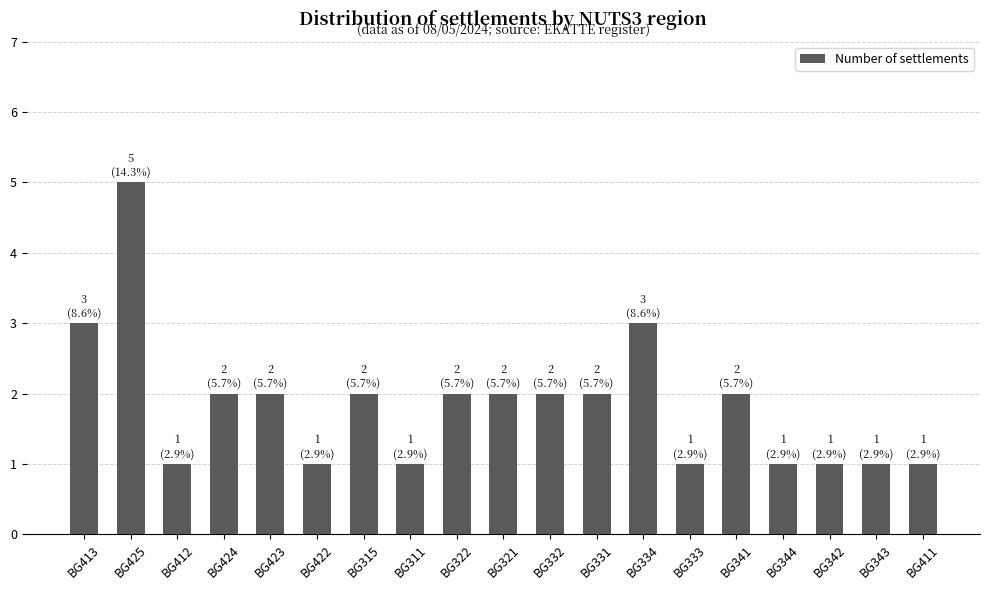

Approximately how many times larger is the value at BG332 compared to BG423?

1.0